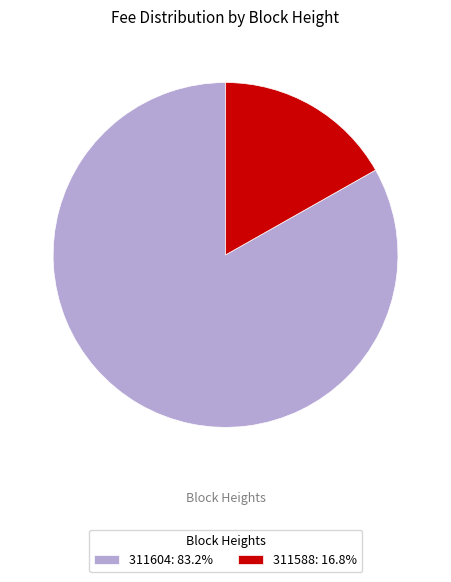

Is the sum of 311588: 16.8% and 311604: 83.2% greater than half?

Yes